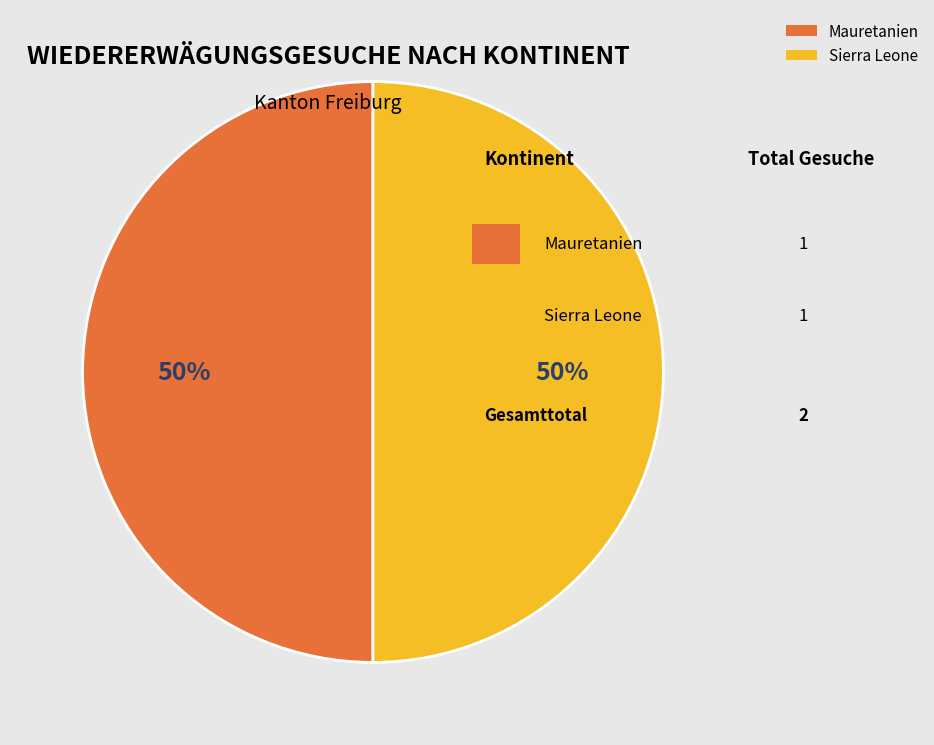

Do Mauretanien and Sierra Leone together represent more than half of the pie?

Yes